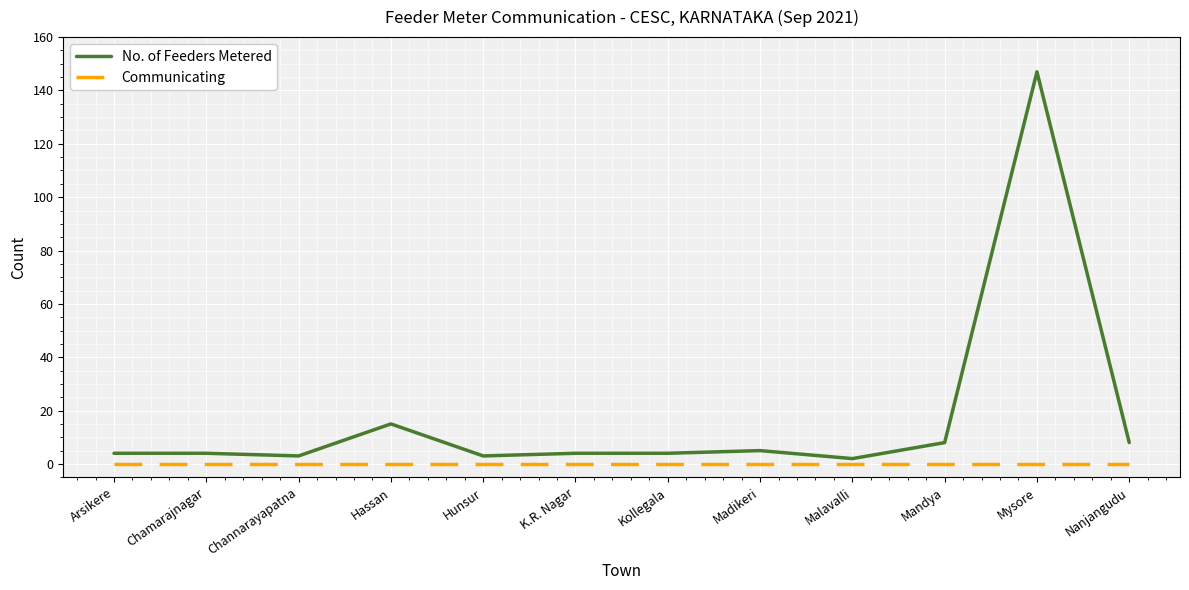

Reading right to left, what are all the values shown in this chart?

No. of Feeders Metered: Nanjangudu=8	Mysore=147	Mandya=8	Malavalli=2	Madikeri=5	Kollegala=4	K.R. Nagar=4	Hunsur=3	Hassan=15	Channarayapatna=3	Chamarajnagar=4	Arsikere=4
Communicating: Nanjangudu=0	Mysore=0	Mandya=0	Malavalli=0	Madikeri=0	Kollegala=0	K.R. Nagar=0	Hunsur=0	Hassan=0	Channarayapatna=0	Chamarajnagar=0	Arsikere=0